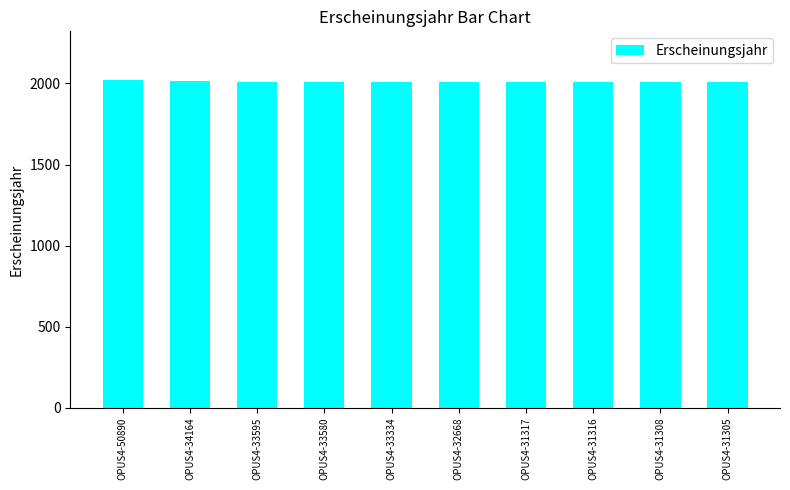

What is the difference between the values at OPUS4-33334 and OPUS4-34164?

1